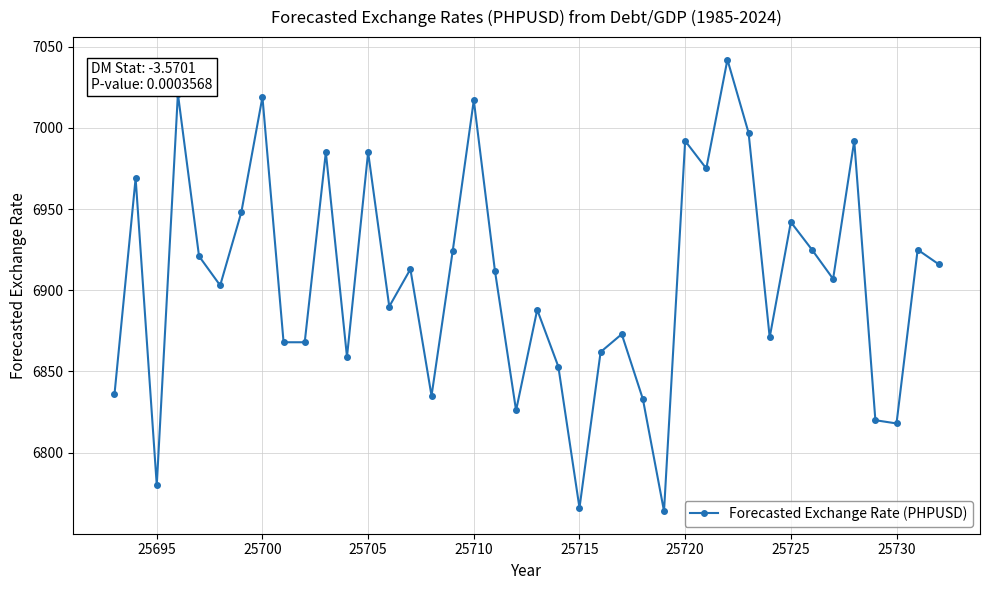

True or false: there are more than 0 points higher than both neighbors.

True